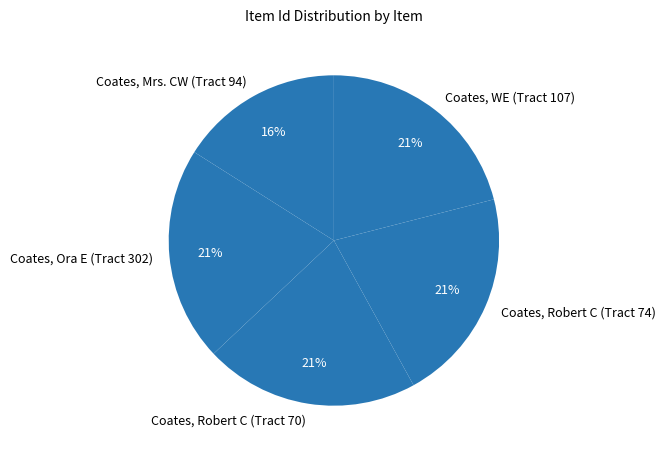

True or false: Coates, WE (Tract 107) accounts for 21% of the total.

True